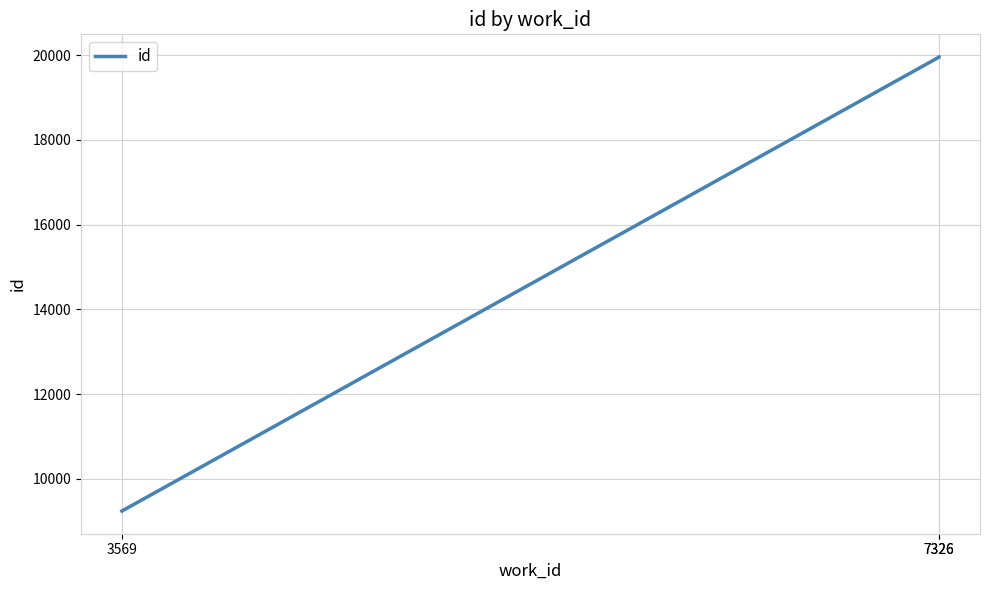

Where is the data nearest to the value 14599?

3569